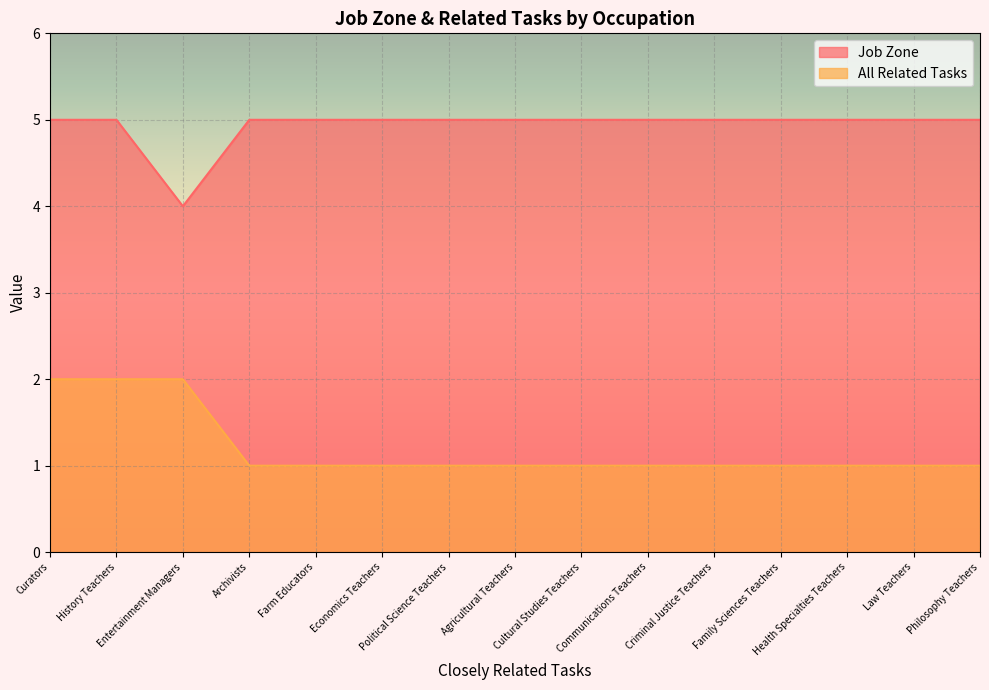

What is the sum of all Job Zone values?

74